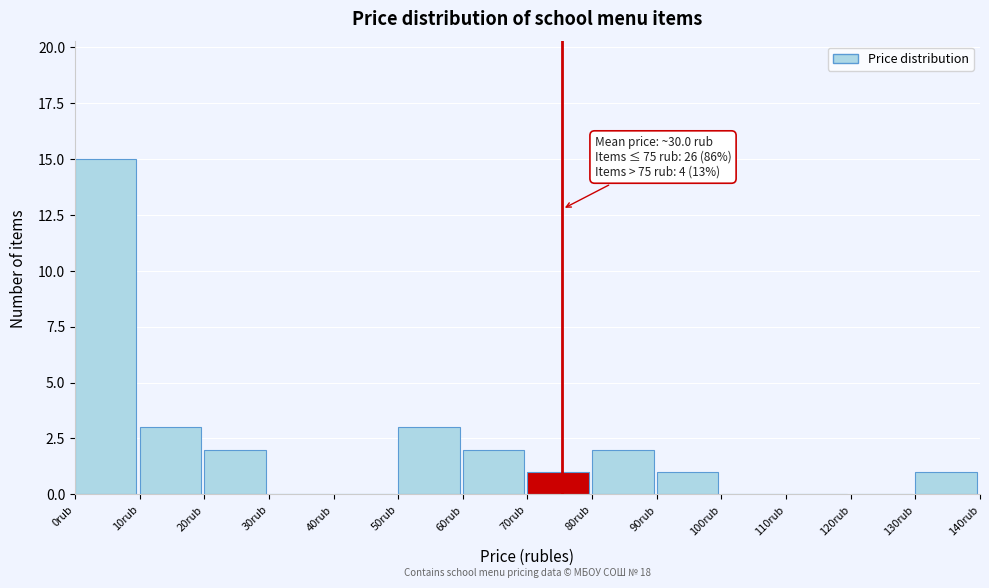

Which range on the x-axis has the tallest bar?

0 to 10